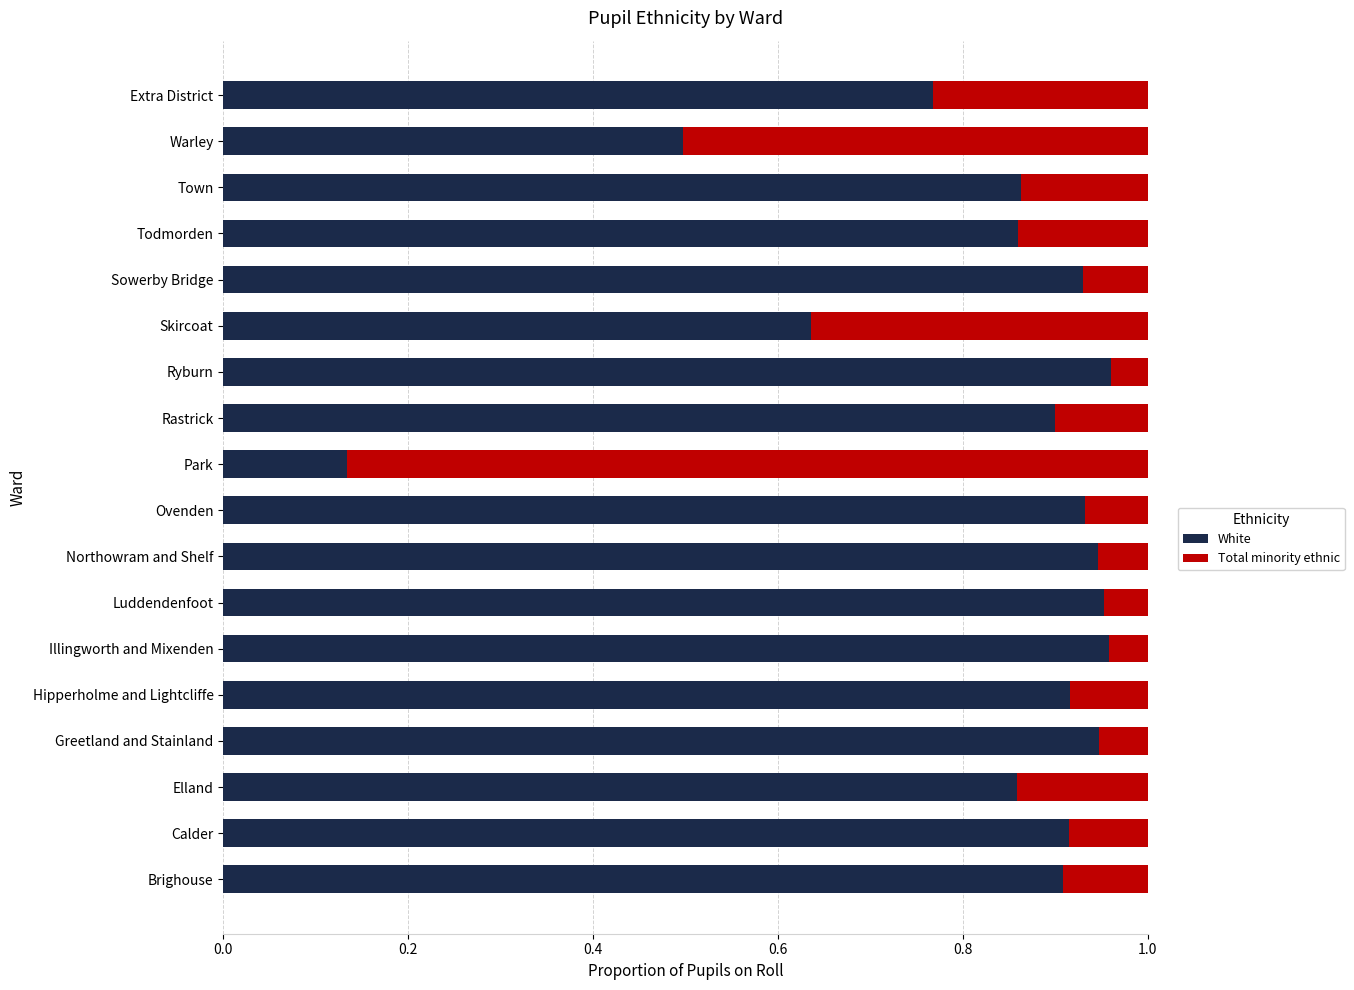

At which label is White closest to 0?

Park